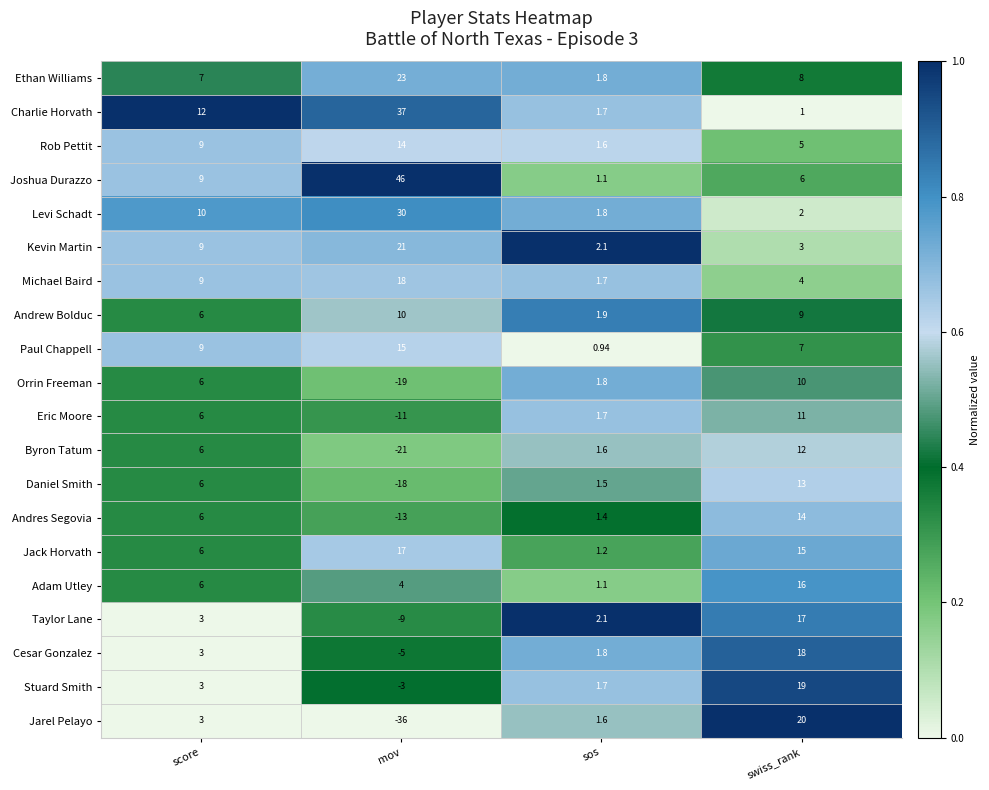

Which category has the highest value in the Jarel Pelayo series?

swiss_rank